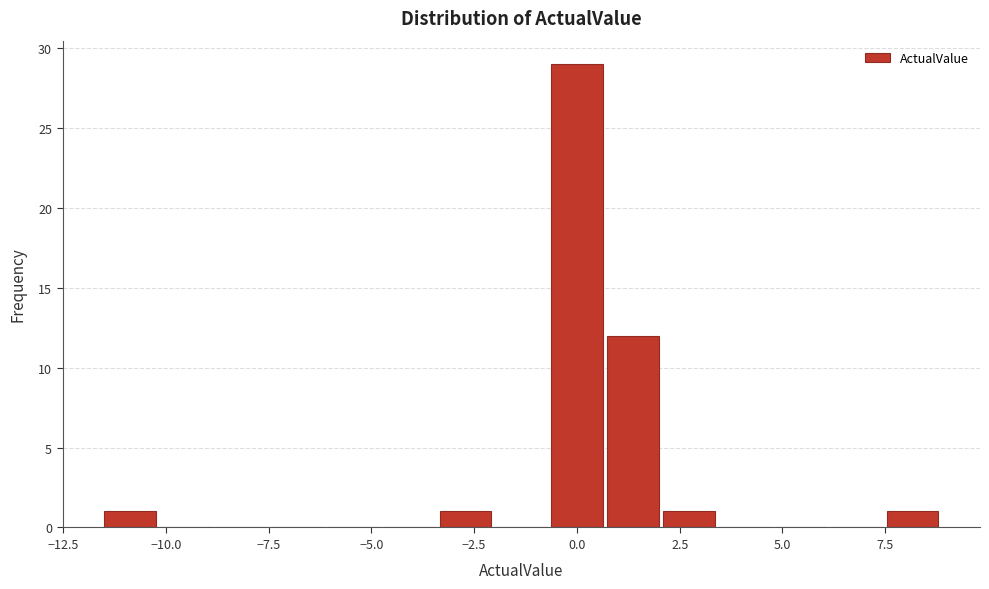

Around what value on the x-axis is the tallest bar? Give the approximate position of its centre, as read against the axis.

0.0